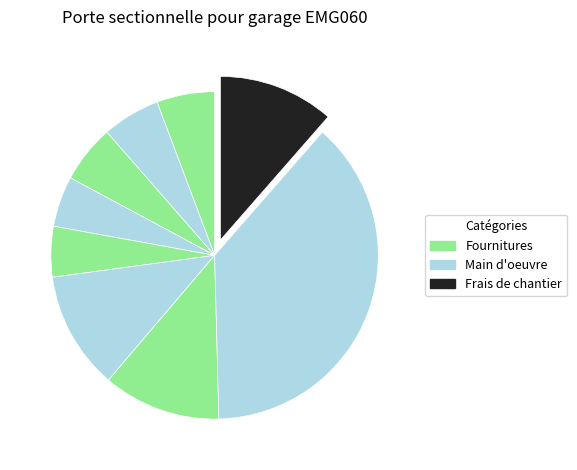

Count the number of slices in the pie.

9